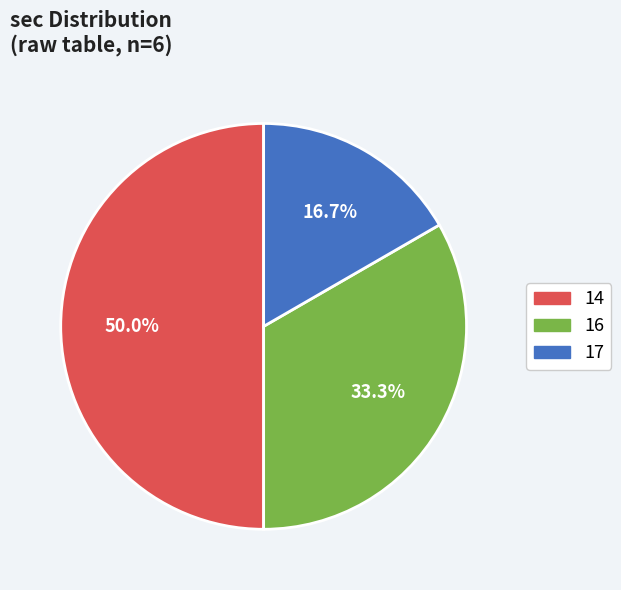

To the nearest percent, what portion does 14 represent?

50%